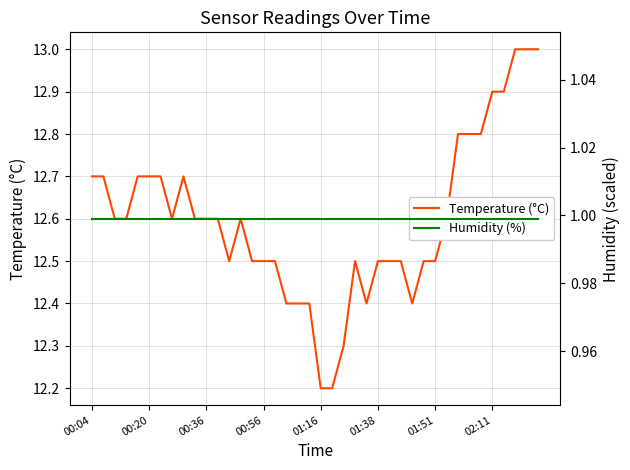

Reading left to right, transcribe all the data shown in this chart.

Temperature (°C): 12.7	12.7	12.6	12.6	12.7	12.7	12.7	12.6	12.7	12.6	12.6	12.6	12.5	12.6	12.5	12.5	12.5	12.4	12.4	12.4	12.2	12.2	12.3	12.5	12.4	12.5	12.5	12.5	12.4	12.5	12.5	12.6	12.8	12.8	12.8	12.9	12.9	13.0	13.0	13.0
Humidity (%): 1.0	1.0	1.0	1.0	1.0	1.0	1.0	1.0	1.0	1.0	1.0	1.0	1.0	1.0	1.0	1.0	1.0	1.0	1.0	1.0	1.0	1.0	1.0	1.0	1.0	1.0	1.0	1.0	1.0	1.0	1.0	1.0	1.0	1.0	1.0	1.0	1.0	1.0	1.0	1.0